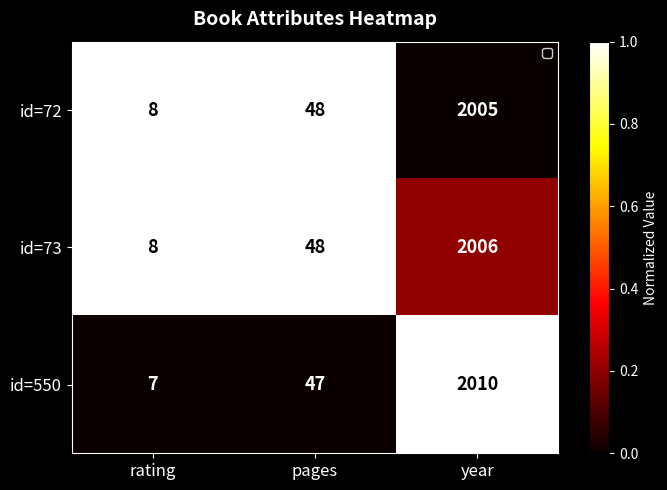

What is the total value across all series at year?

6021